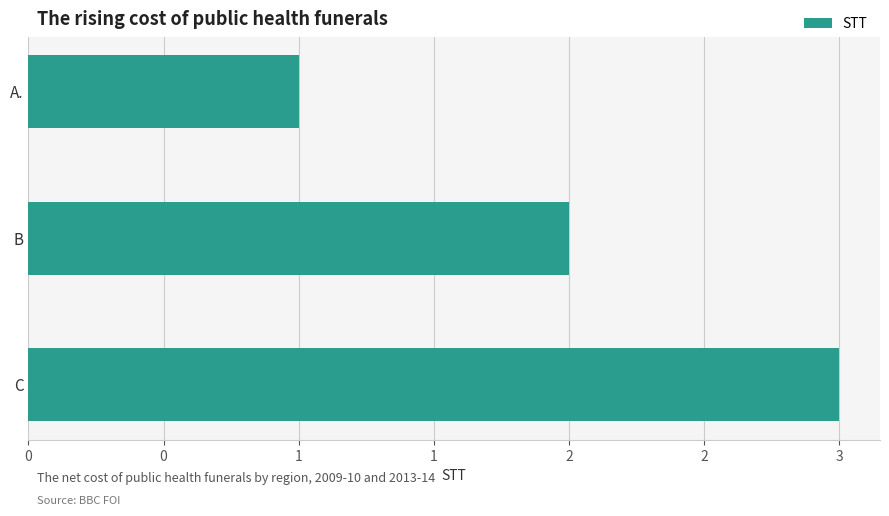

Which category has the highest value across all series?

C